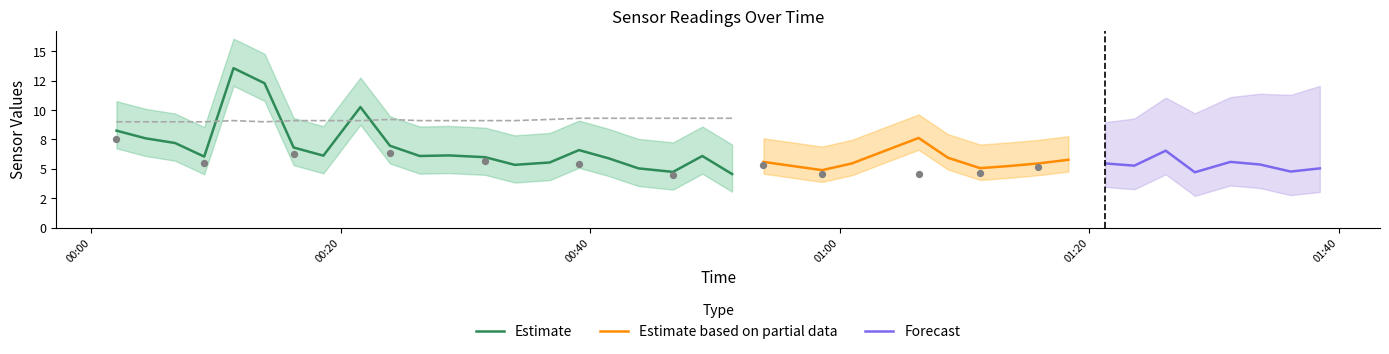

What is the total value across all series at 11?

21.1